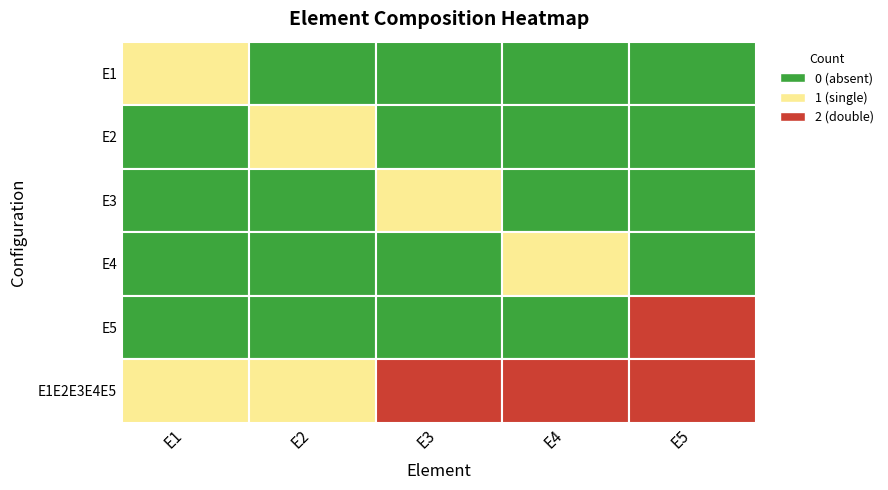

What is the highest value of the E1 series?

1